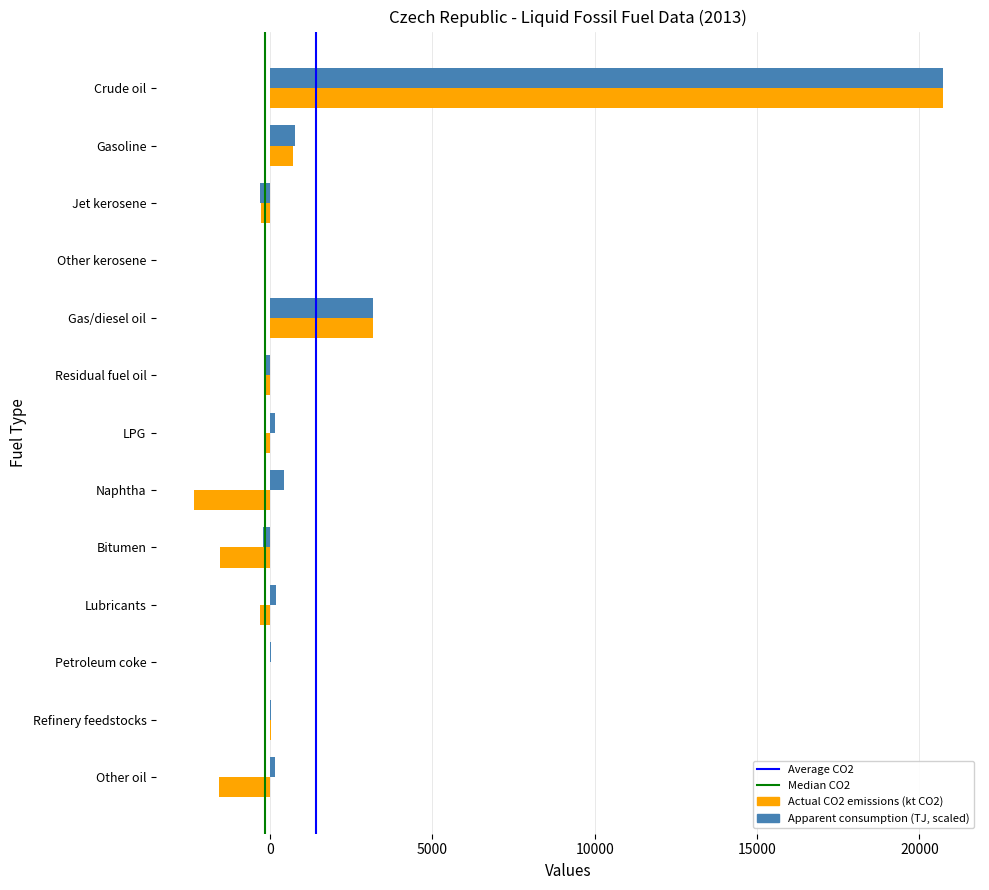

How many series are shown in this chart?

2